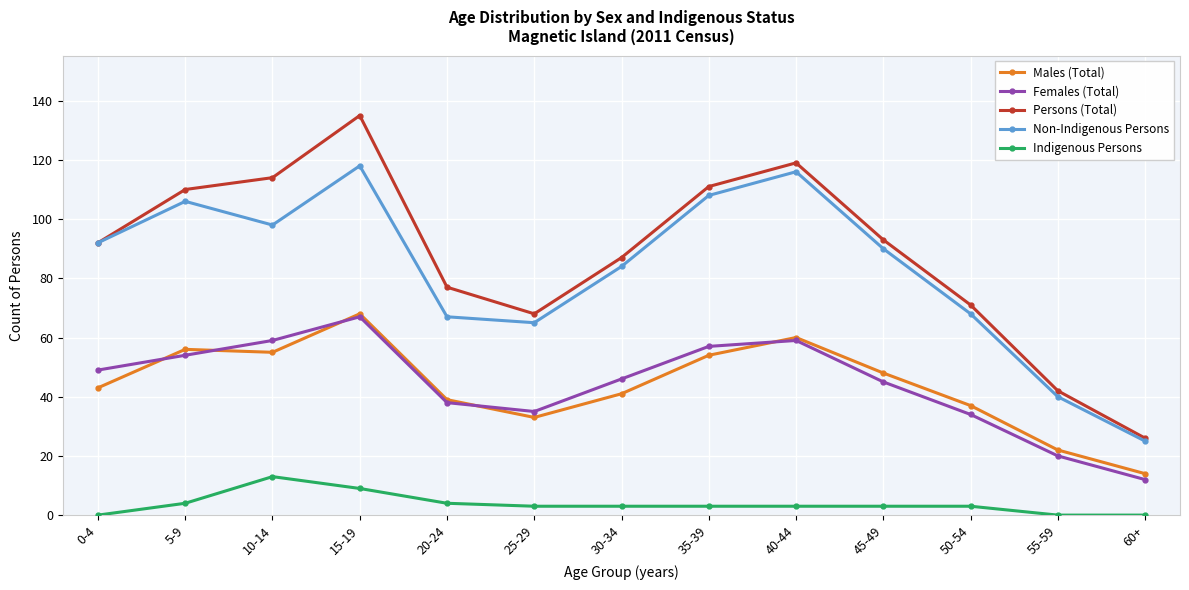

What is the difference between the second highest and minimum values in the Indigenous Persons series?

9